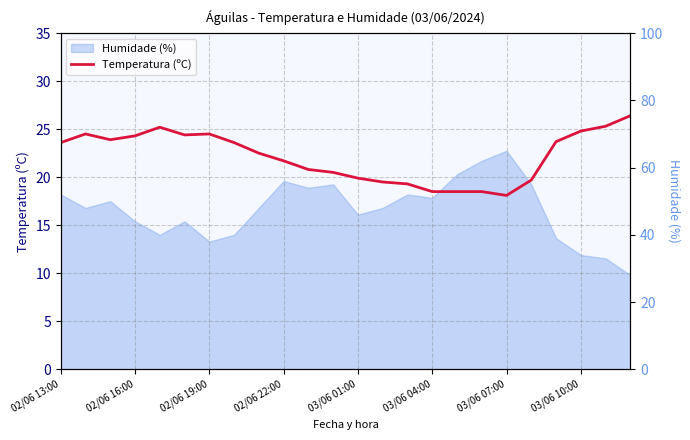

Where is the data nearest to the value 22?

02/06 22:00